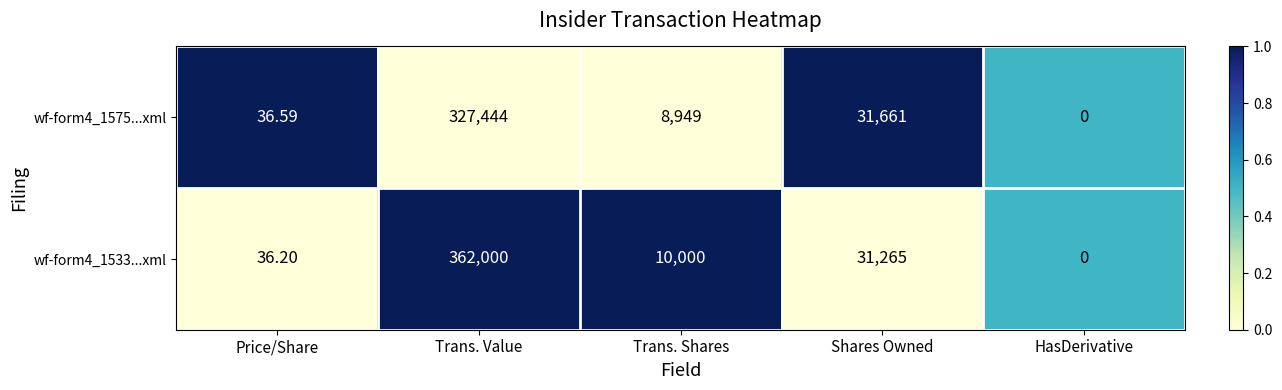

Is the value of wf-form4_1533...xml at Price/Share greater than the value of wf-form4_1575...xml at Trans. Shares?

No